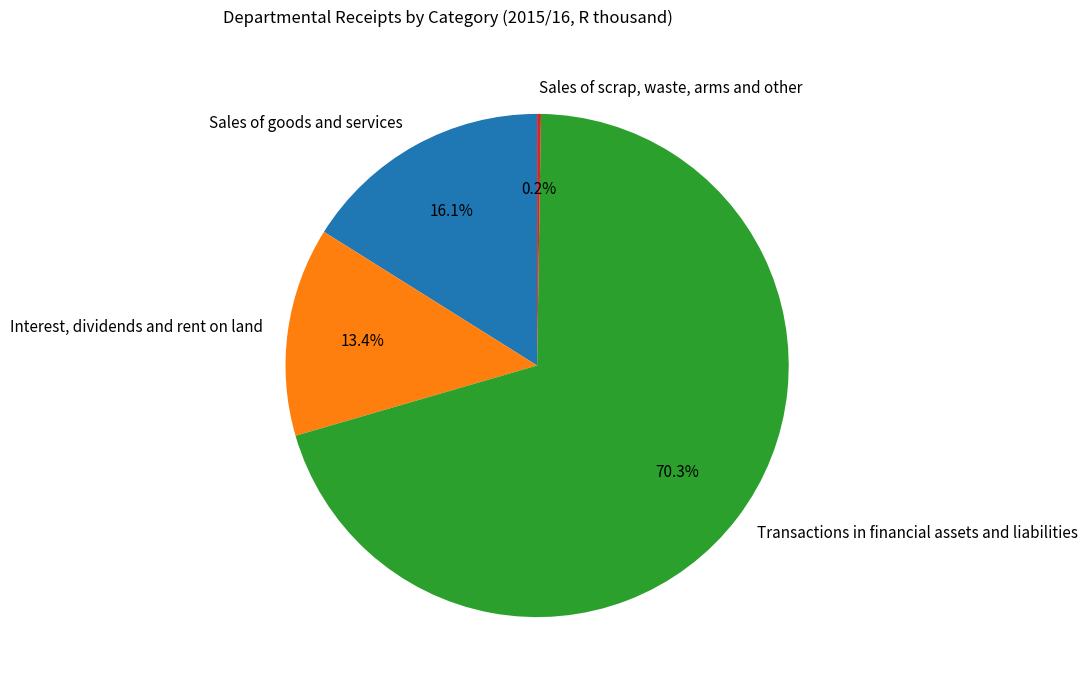

Is the sum of Sales of goods and services and Interest, dividends and rent on land greater than half?

No